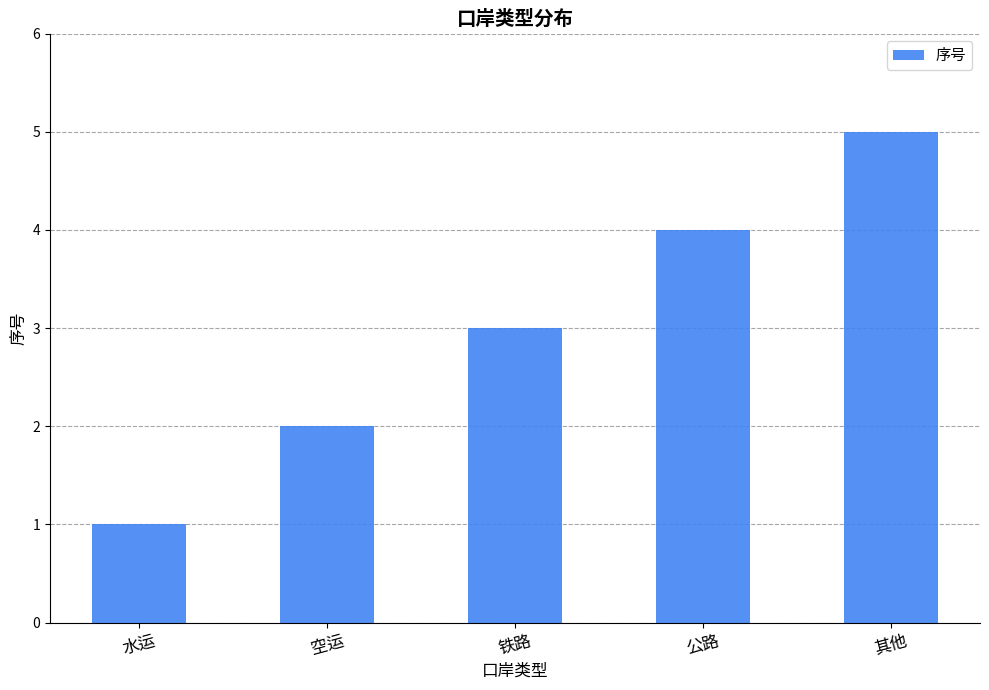

What is the approximate value at 公路?

4